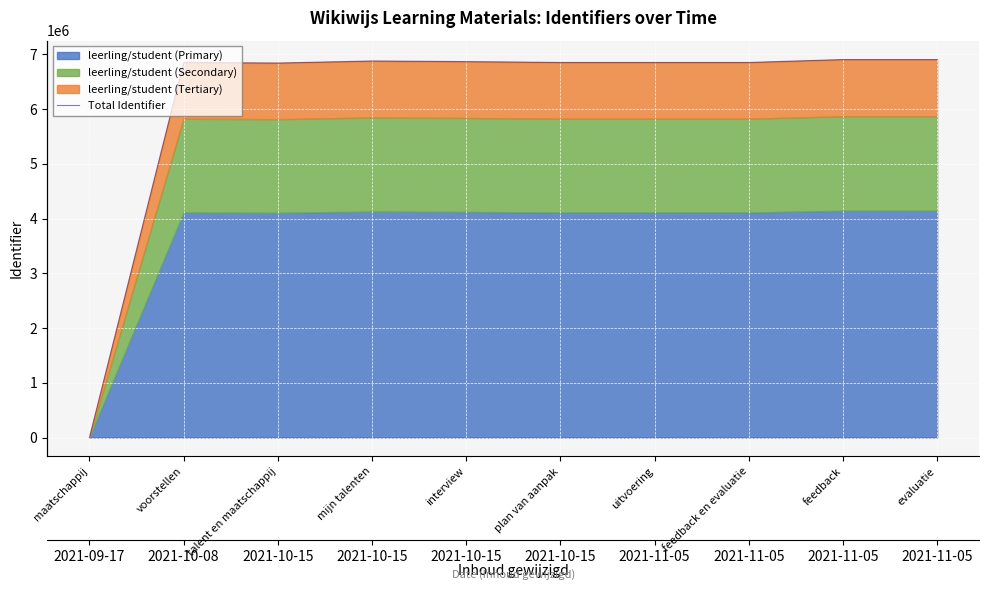

What is the value of the 3rd point from the left?

6840992